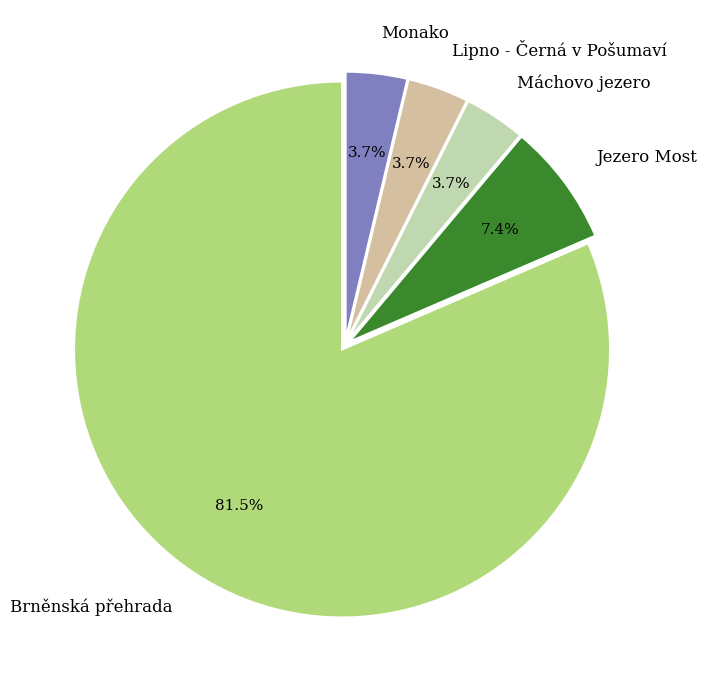

How many segments does this pie chart have?

5